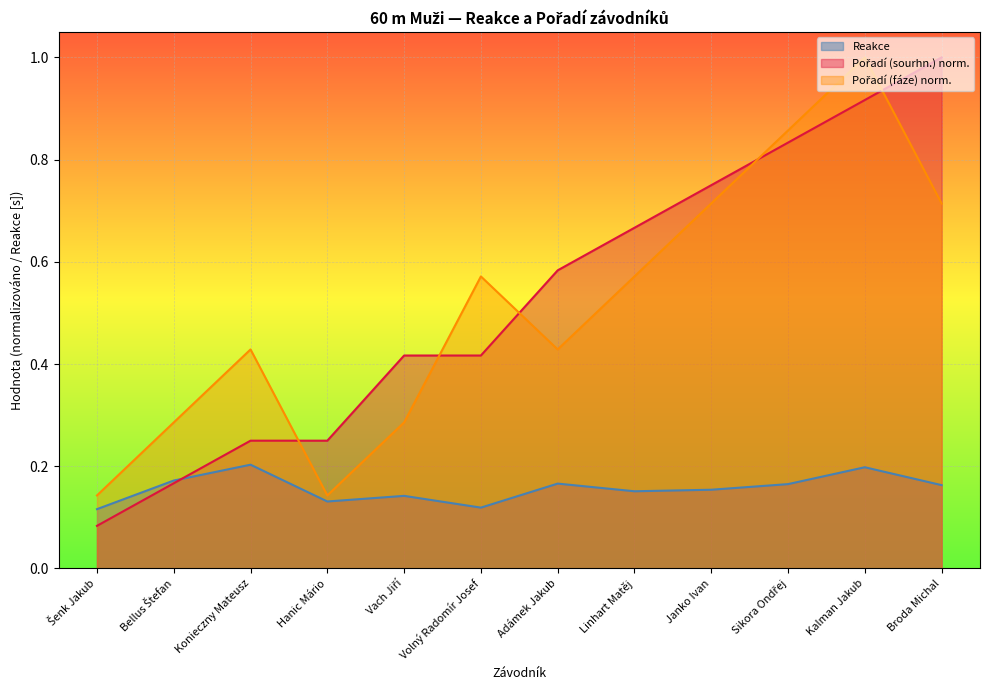

List the series in order of their peak value, highest first.

Pořadí (sourhn.), Pořadí (fáze), Reakce